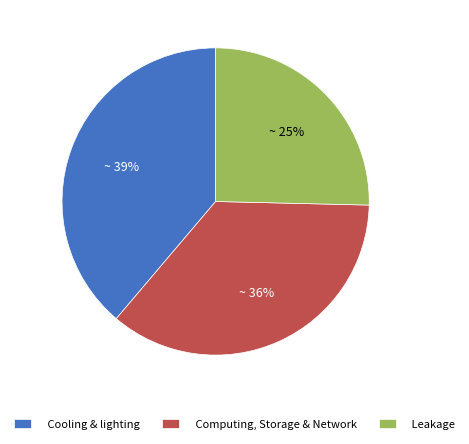

Is it true that Leakage is 32% of the pie?

False